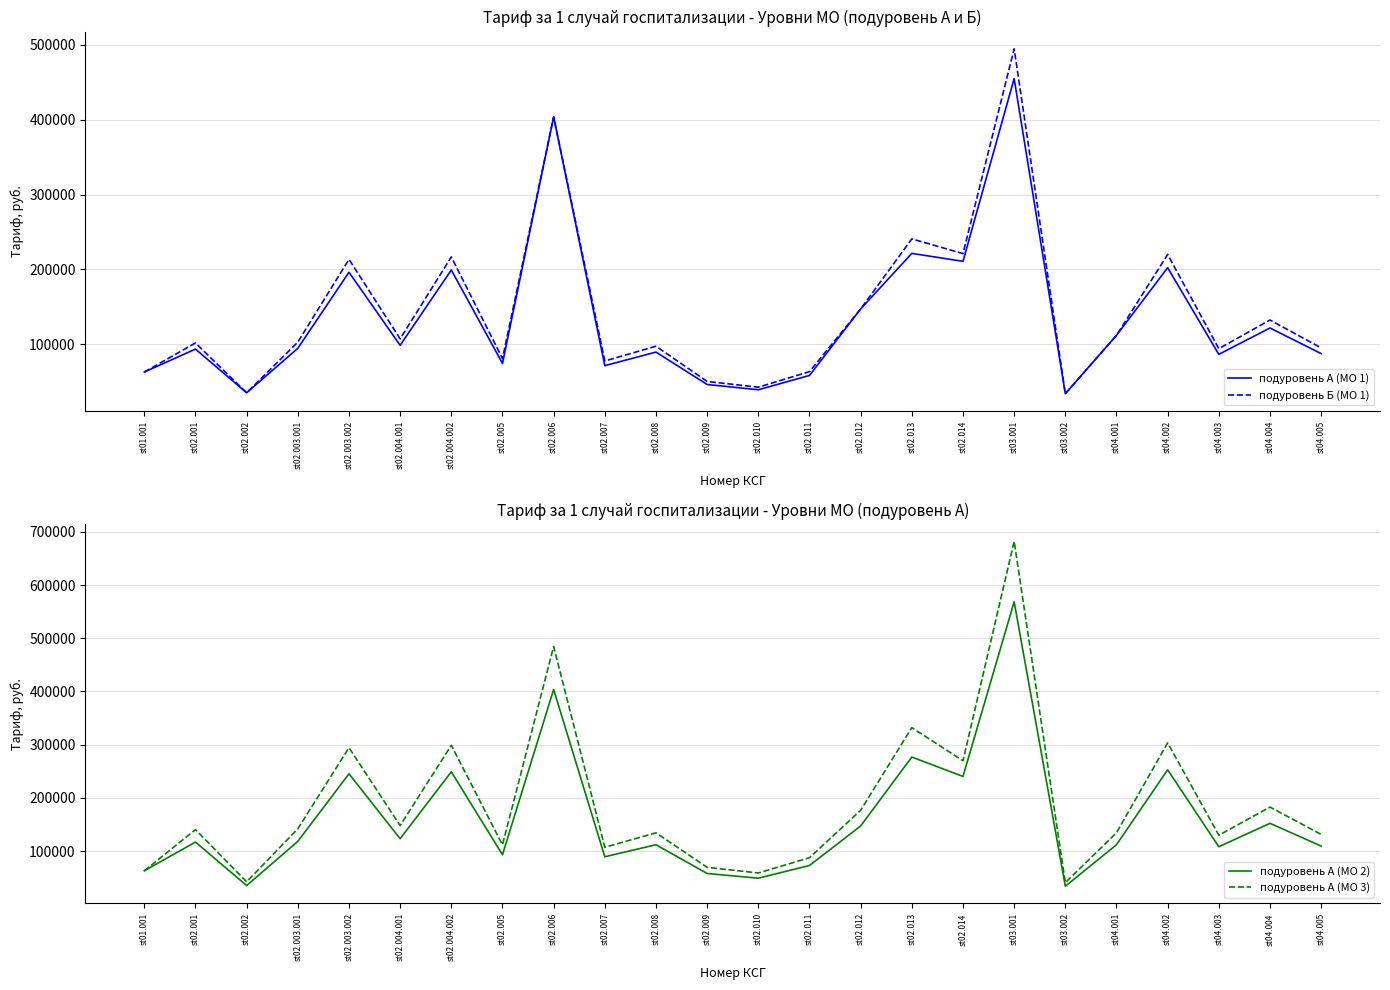

Which series changed the most between st02.003.001 and st02.004.002?

подуровень А (МО 3)